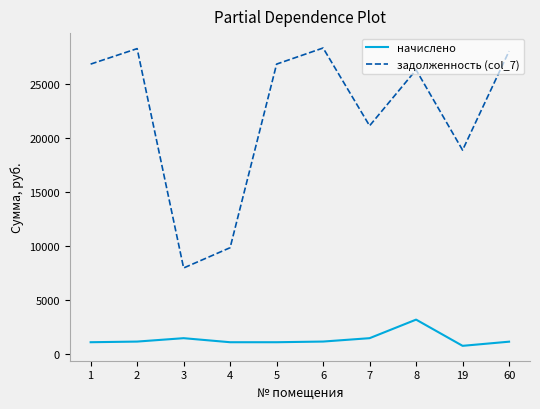

What is the difference between the задолженность (col_7) values at 8 and 2?

1963.1